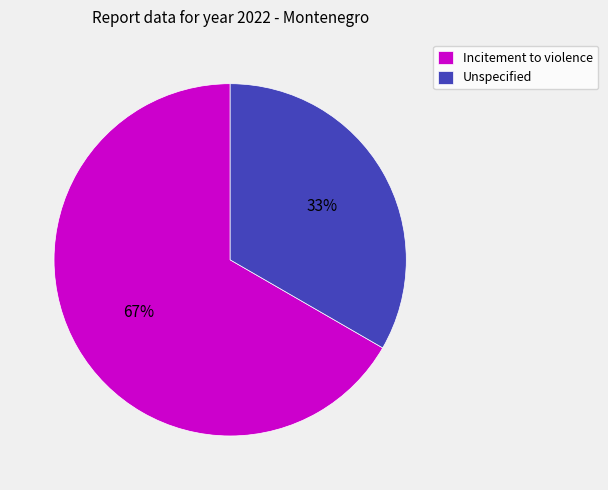

What is the ratio of the value at Unspecified to the value at Incitement to violence?

0.5